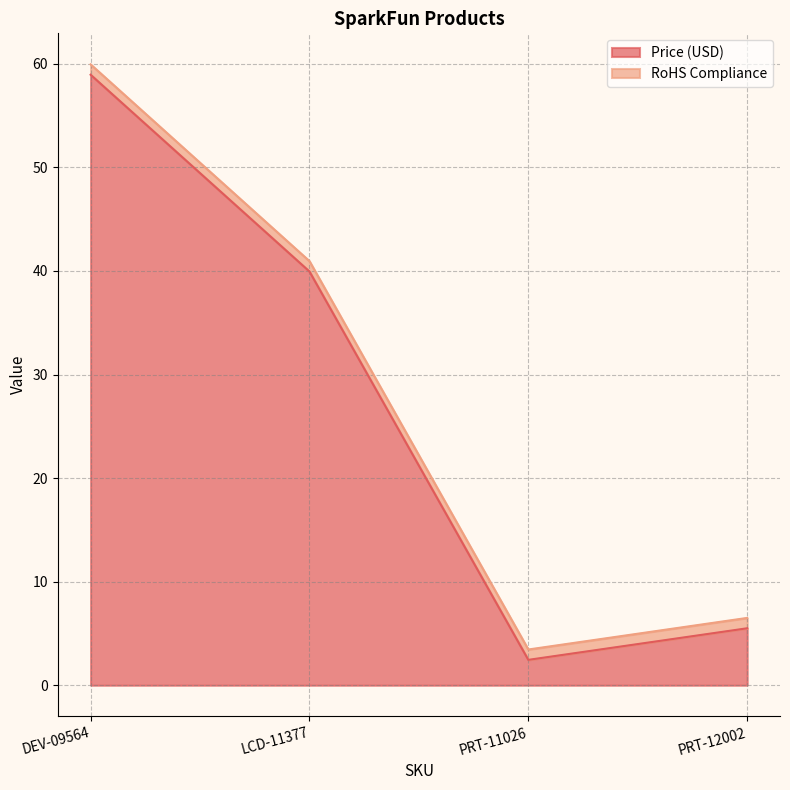

The value at PRT-11026 is 1.3. True or false?

False